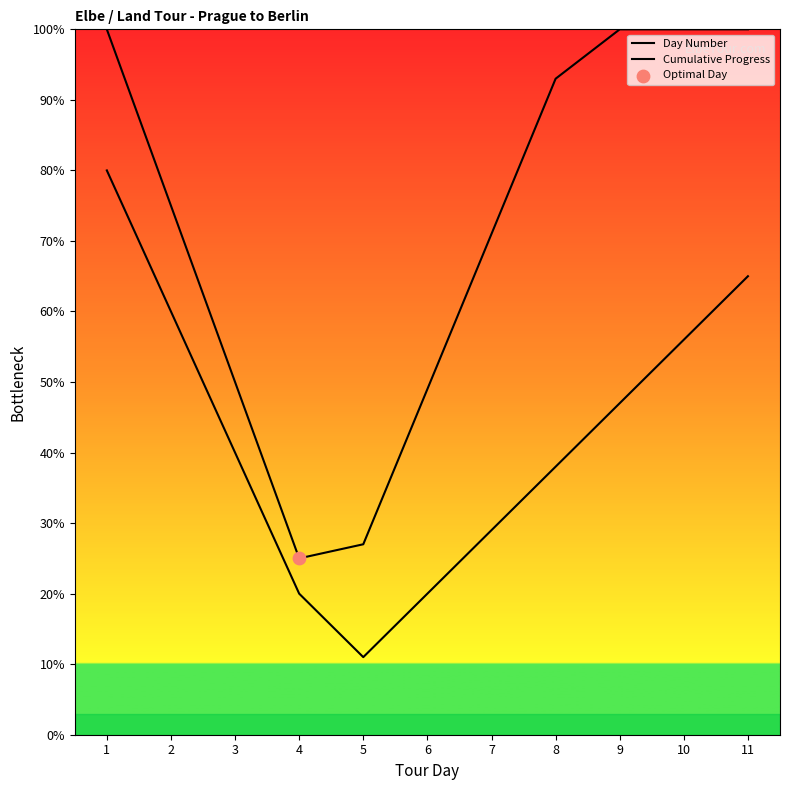

Which series has the largest total across all categories?

Day Number